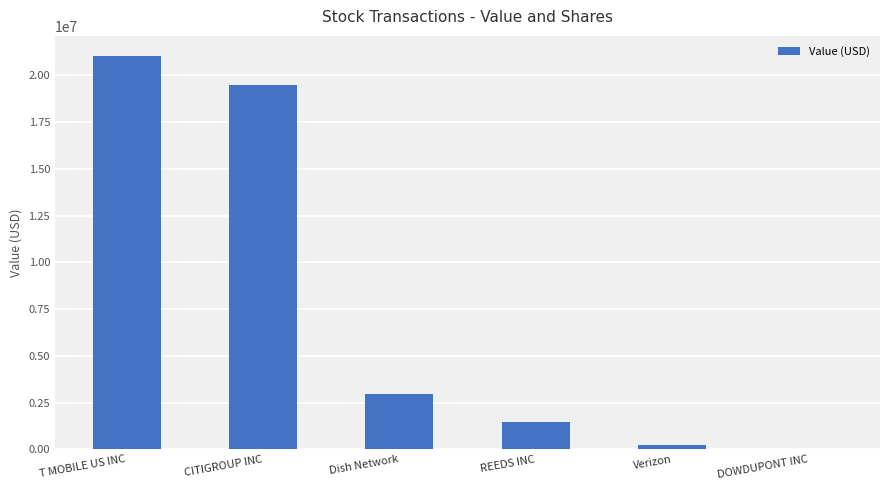

At which label does the data first exceed 2934000?

T MOBILE US INC